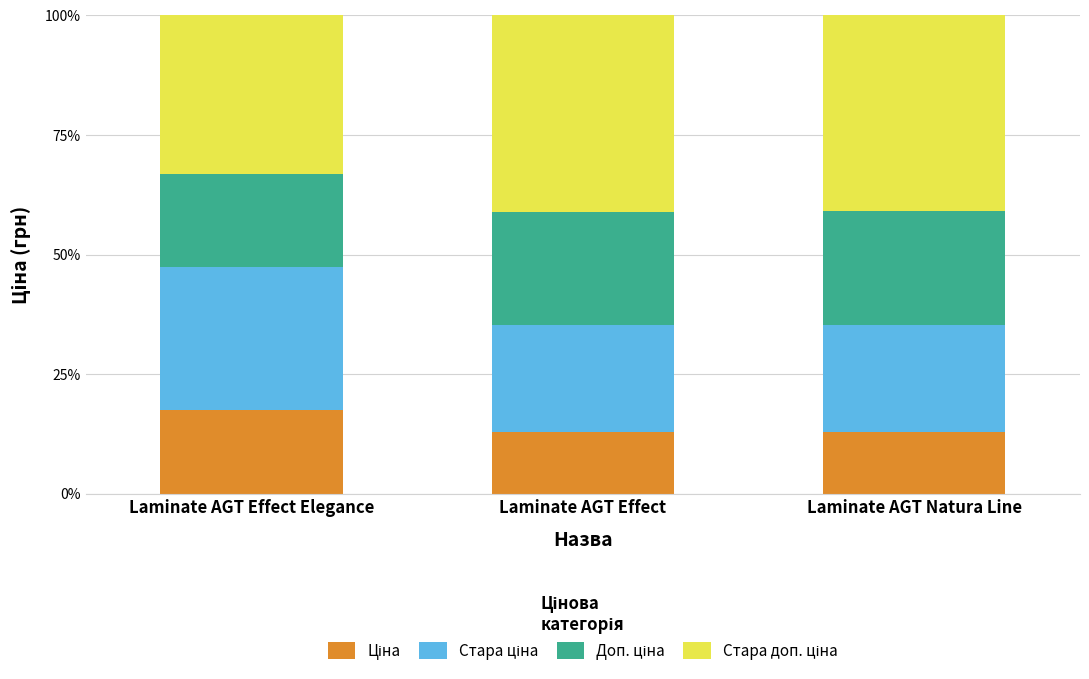

What is the total value across all series at Laminate AGT Effect Elegance?

100.0